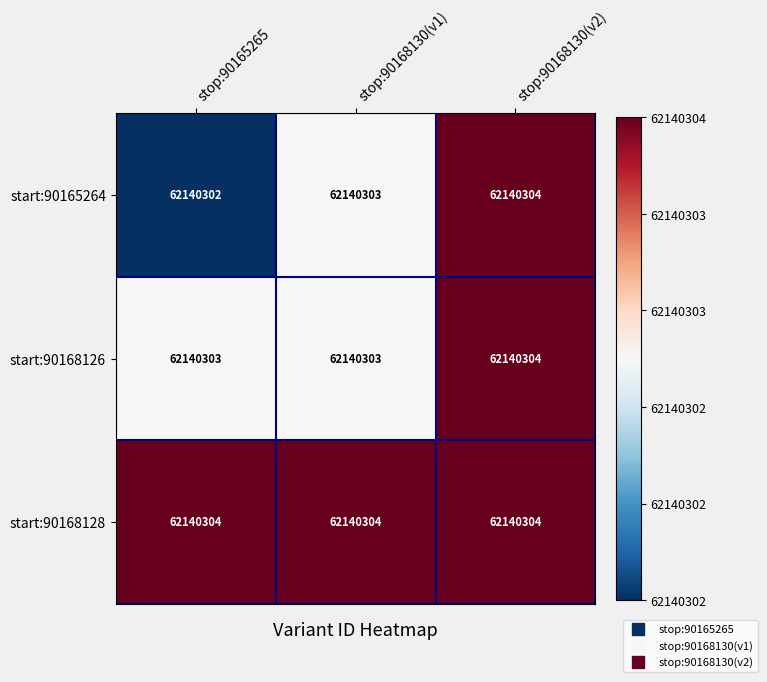

True or false: start:90168126 has a value of 1.6 at stop:90168130(v2).

False